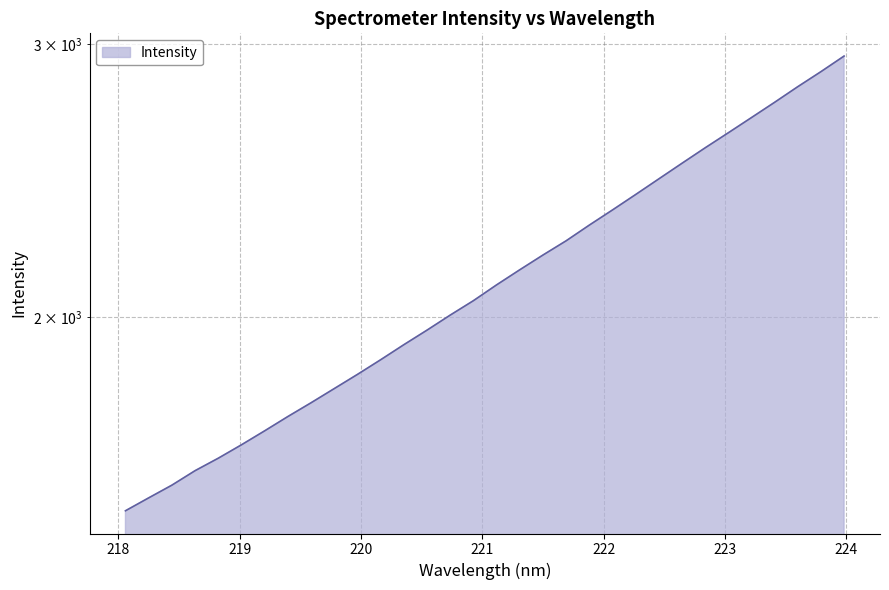

List the labels in order of value, smallest first.

218.0596, 218.2508, 218.442, 218.6332, 218.8244, 219.0156, 219.2067, 219.3979, 219.589, 219.7801, 219.9712, 220.1623, 220.3533, 220.5444, 220.7354, 220.9264, 221.1174, 221.3083, 221.4993, 221.6902, 221.8812, 222.0721, 222.263, 222.4538, 222.6447, 222.8355, 223.0264, 223.2172, 223.408, 223.5987, 223.7895, 223.9802